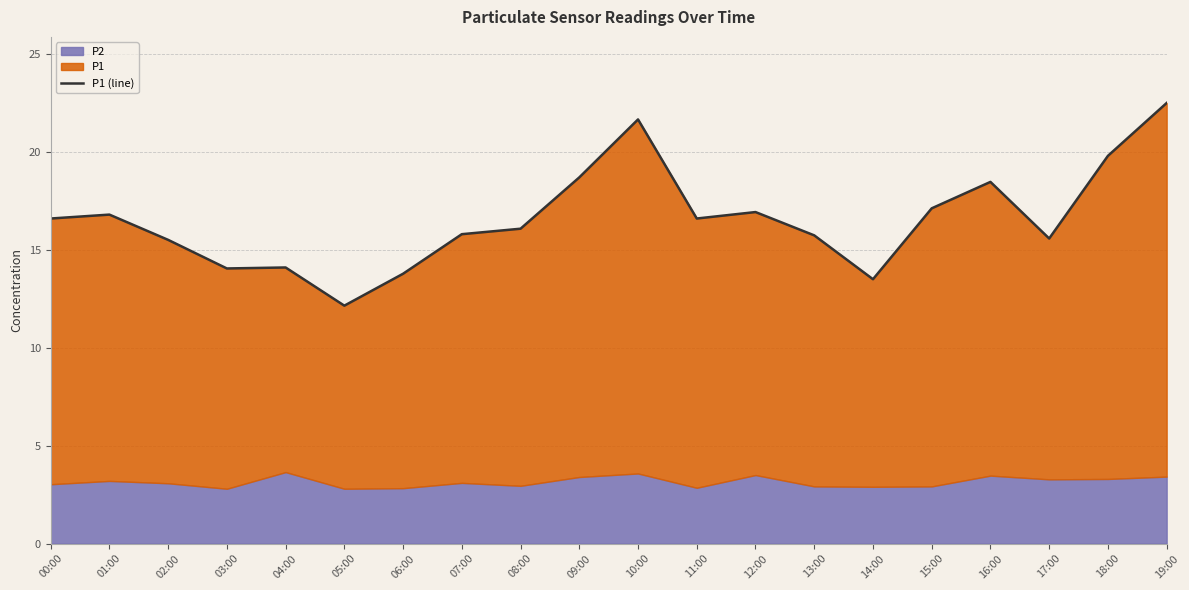

At which label is the value closest to 17?

12:00